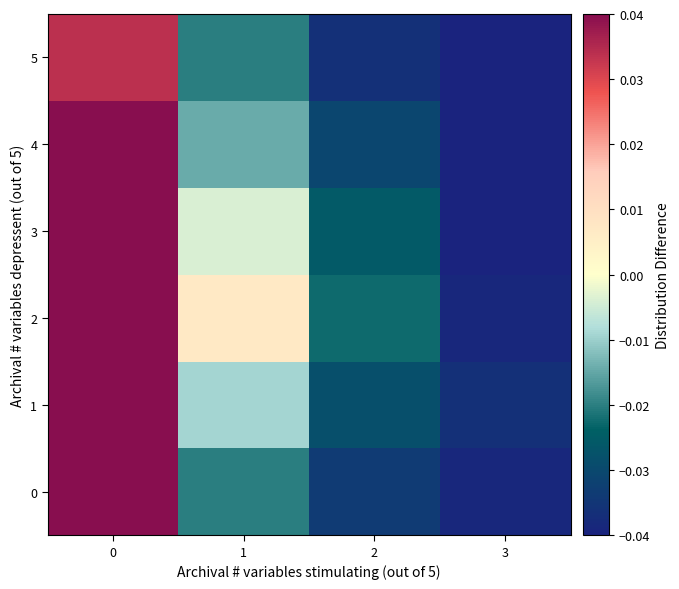

At how many categories does at least one series exceed 0?

2